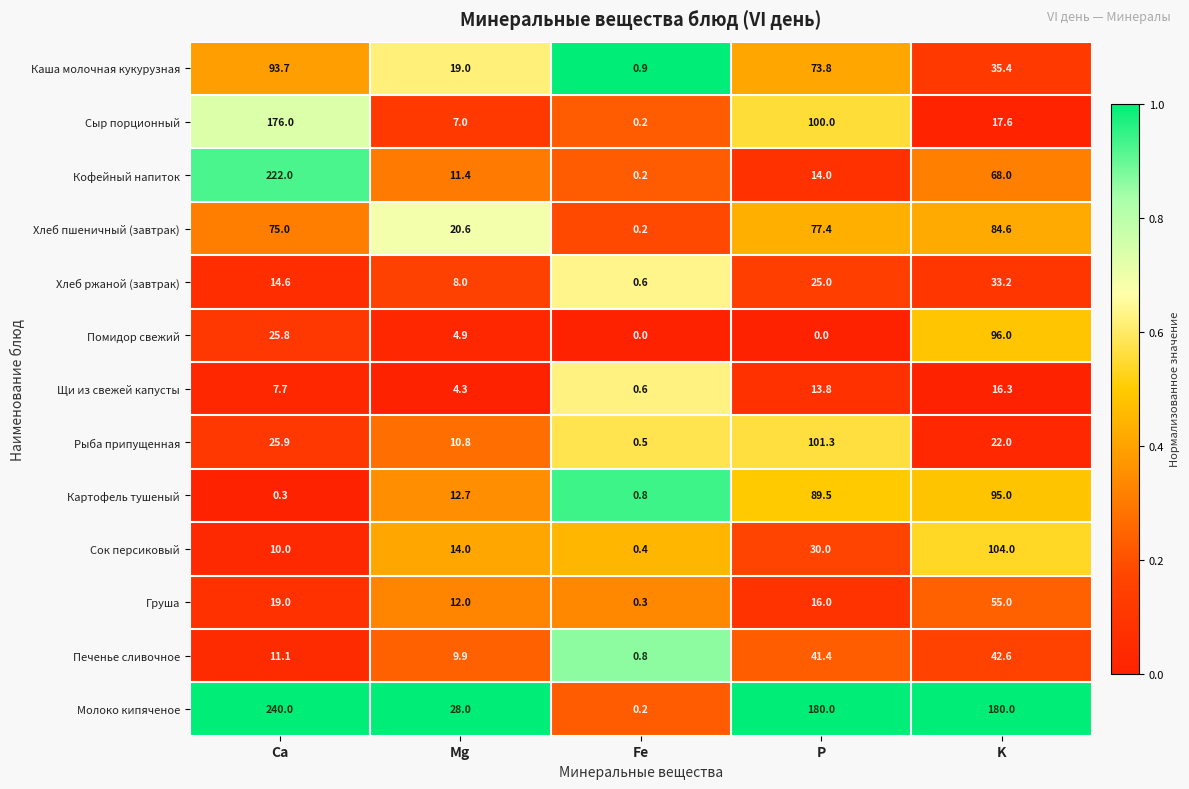

Which series has the largest range (max minus min)?

Молоко кипяченое